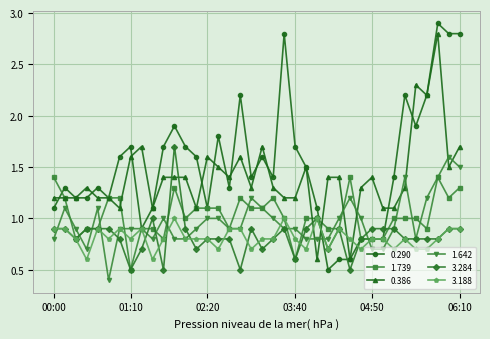

What is the maximum value for 3.188?

1.0